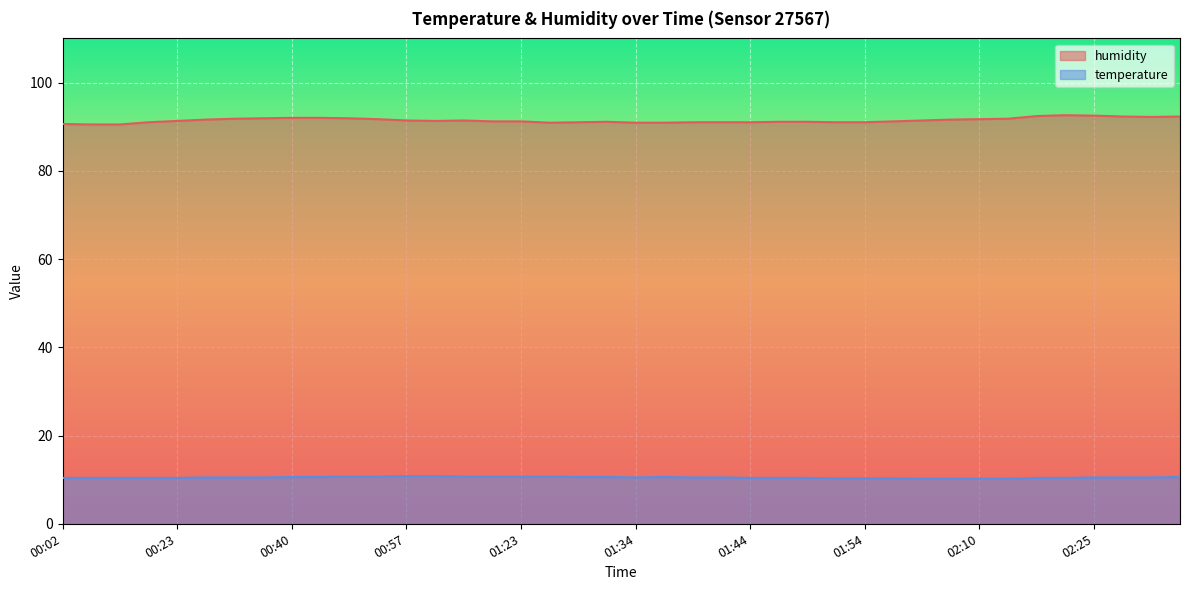

The humidity series shows 92.6 at 02:23. True or false?

True